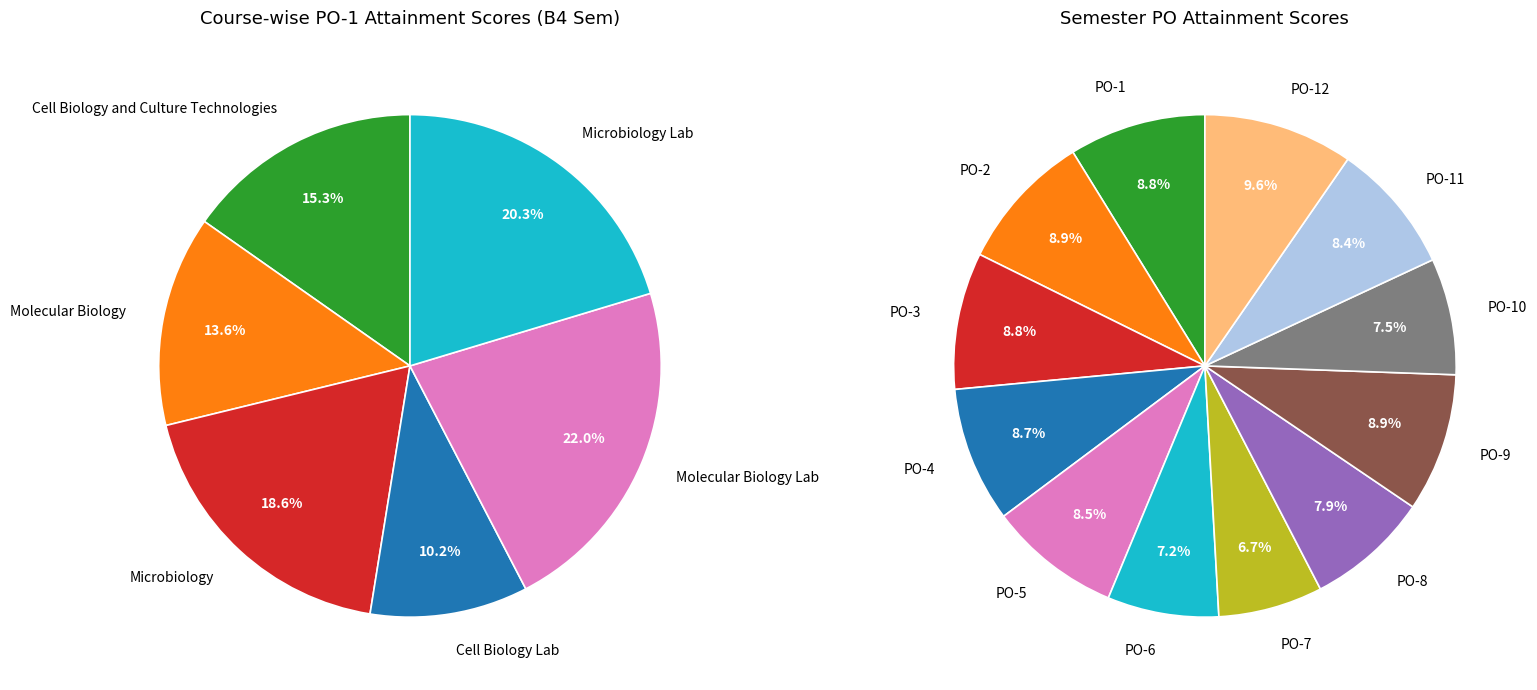

Is the sum of Molecular Biology Lab and Cell Biology Lab greater than half?

No